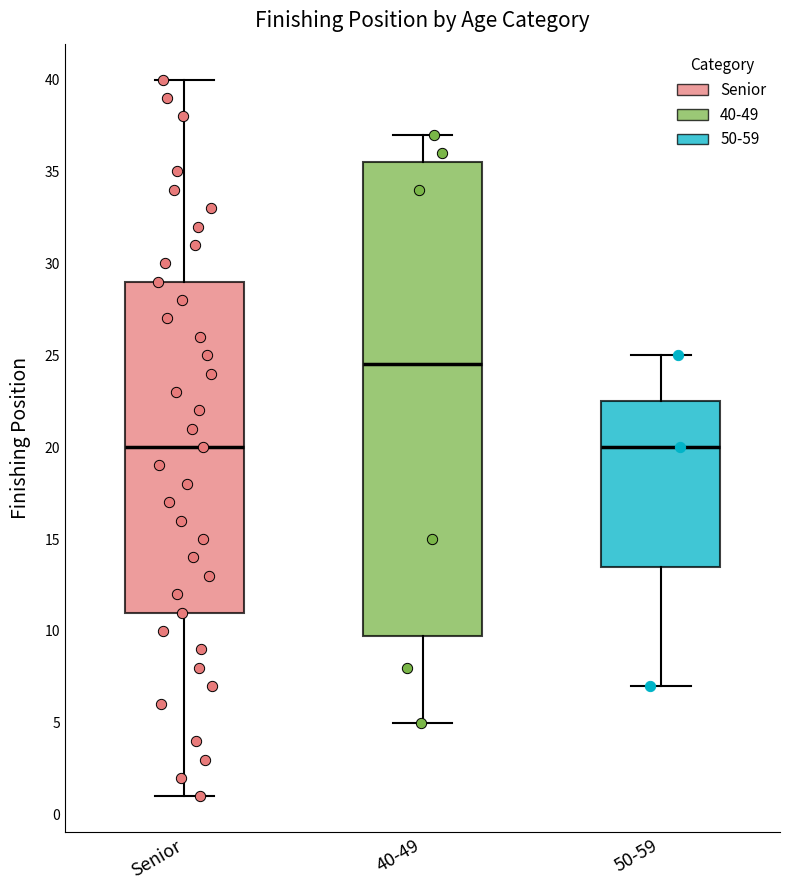

Reading left to right, read every box against the y-axis: the position of its median line, the range the box covers, and the ends of its whiskers. The values are not printed on the chart, so give them approximately, as read against the axis.

Senior: median 20.0, box 11.0 to 29.0, whiskers 1.0 to 40.0
40-49: median 24.5, box 10.0 to 35.5, whiskers 5.0 to 37.0
50-59: median 20.0, box 13.5 to 22.5, whiskers 7.0 to 25.0